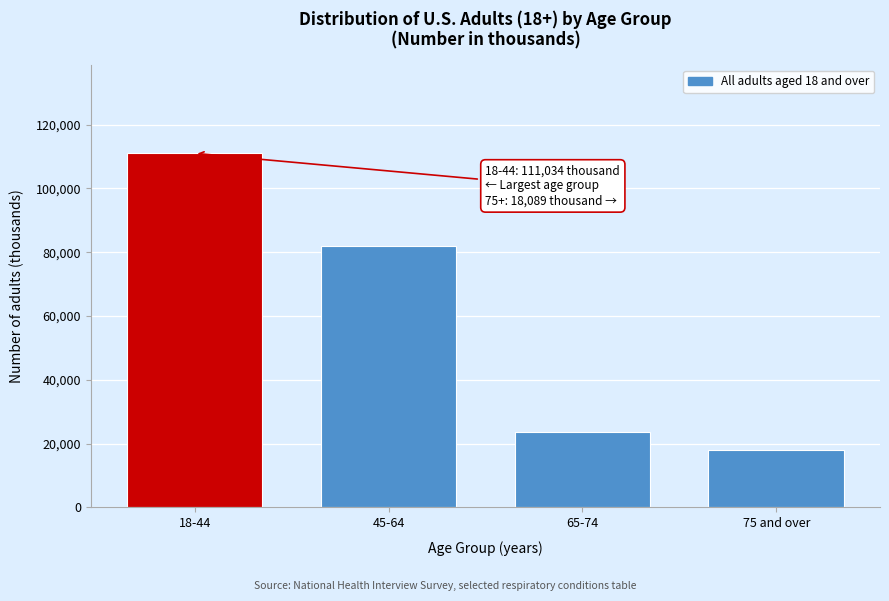

Reading left to right, extract all data points from this chart.

111034	82038	23760	18089